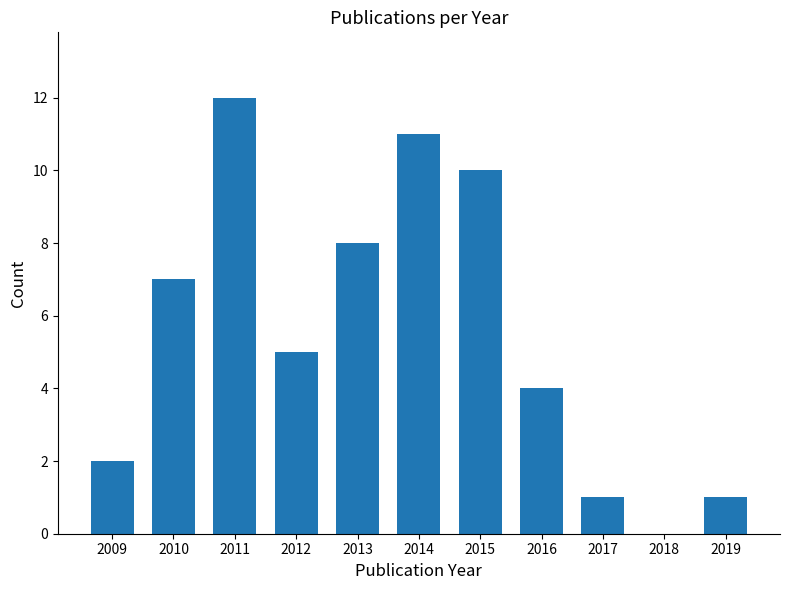

Is it true that the value at 2013 is 8?

True